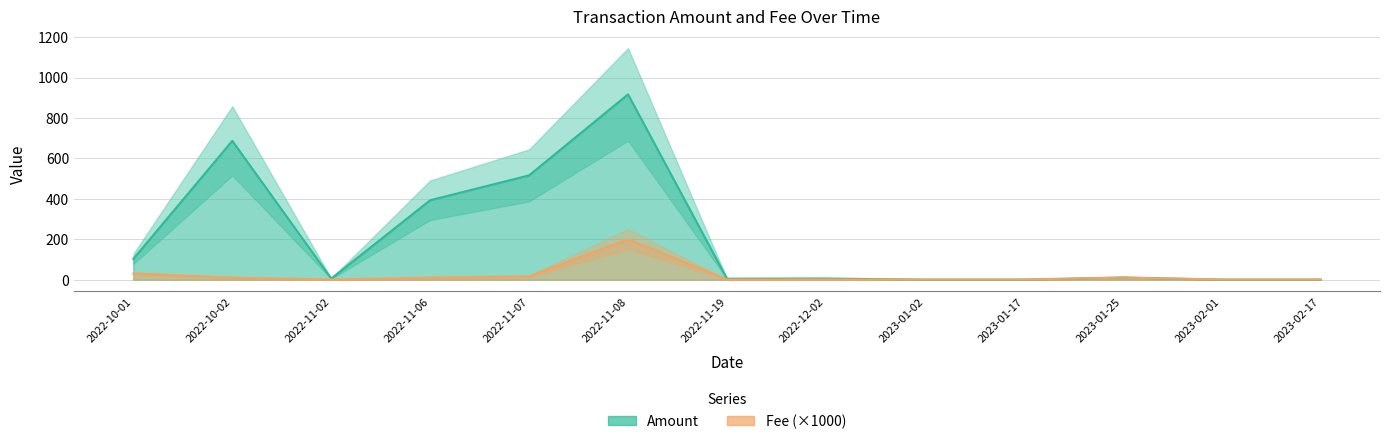

Reading right to left, transcribe all the data shown in this chart.

Amount: 0.1	0.1	10.9	0.1	0.0	5.8	5.0	916.8	516.1	393.0	5.6	686.8	102.6
Fee (×1000): 1.0	1.0	10.1	1.0	1.0	1.0	1.0	200.1	16.0	10.1	1.0	10.1	30.0